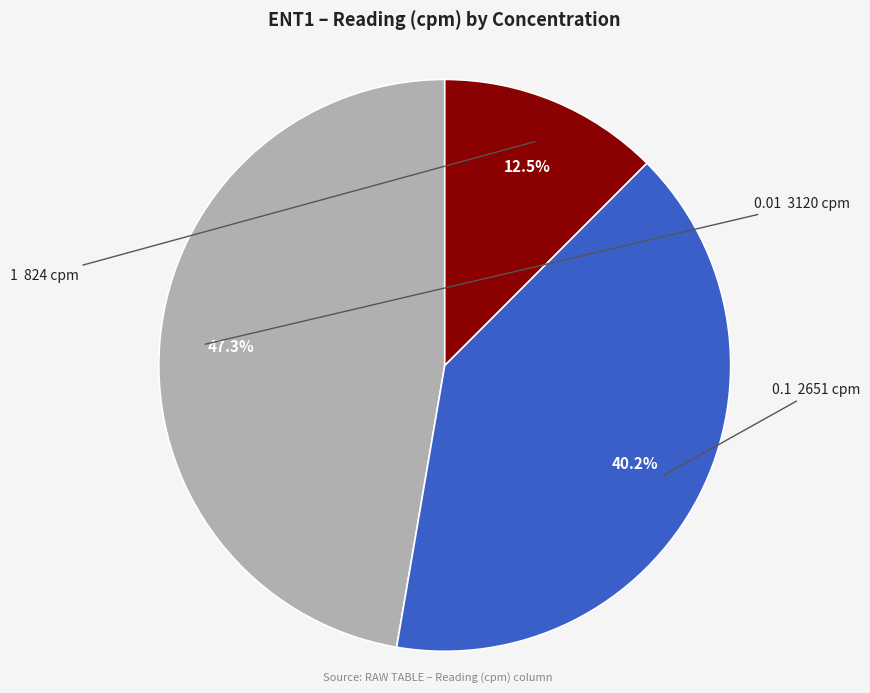

Count the number of slices in the pie.

3